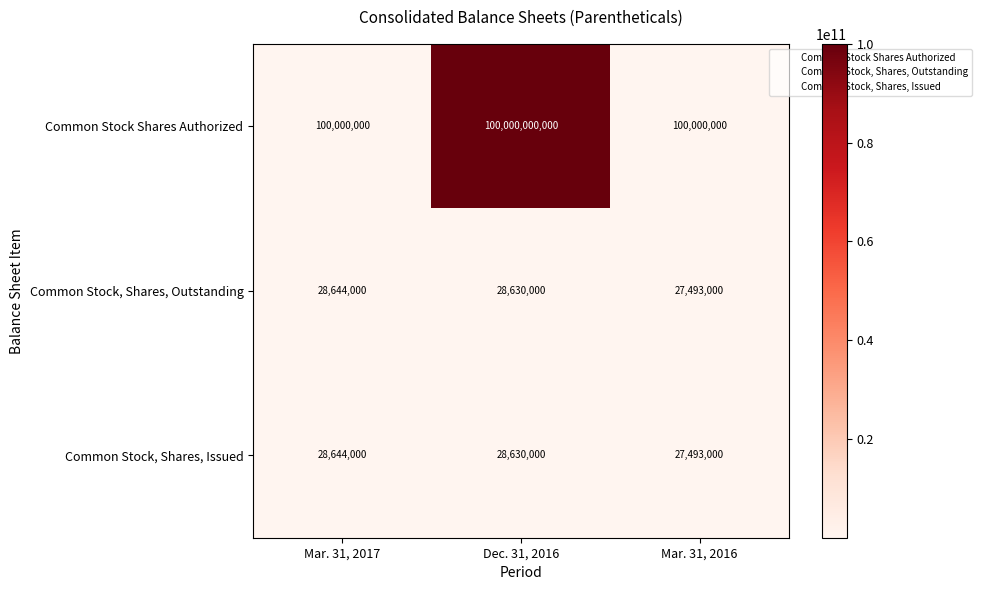

What is the difference between the second highest and minimum values in the Common Stock, Shares, Issued series?

1137000